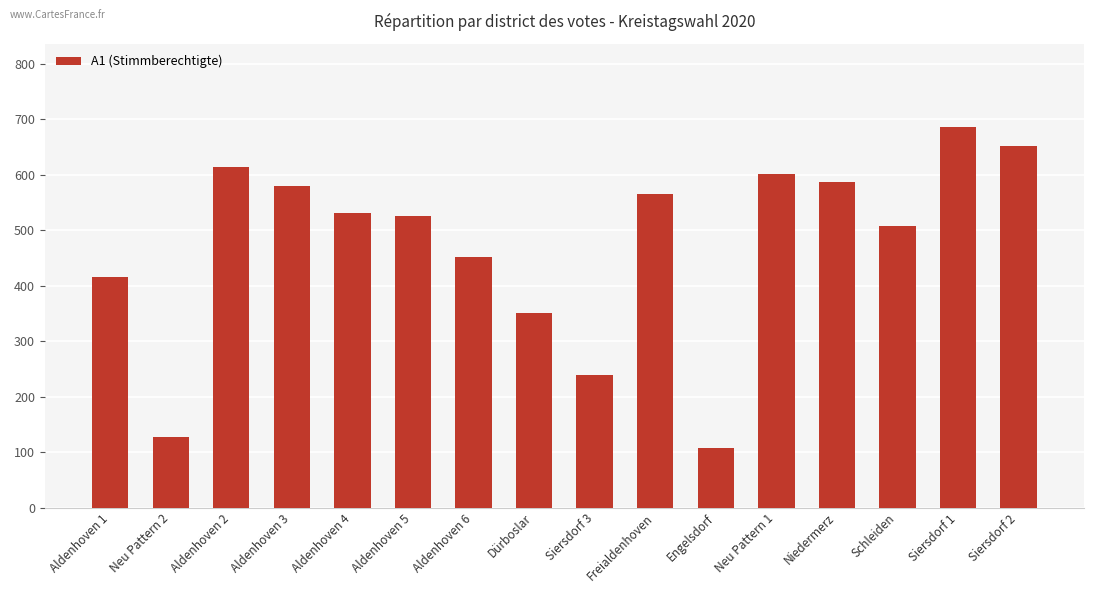

The chart shows a value of 587 at Niedermerz. True or false?

True